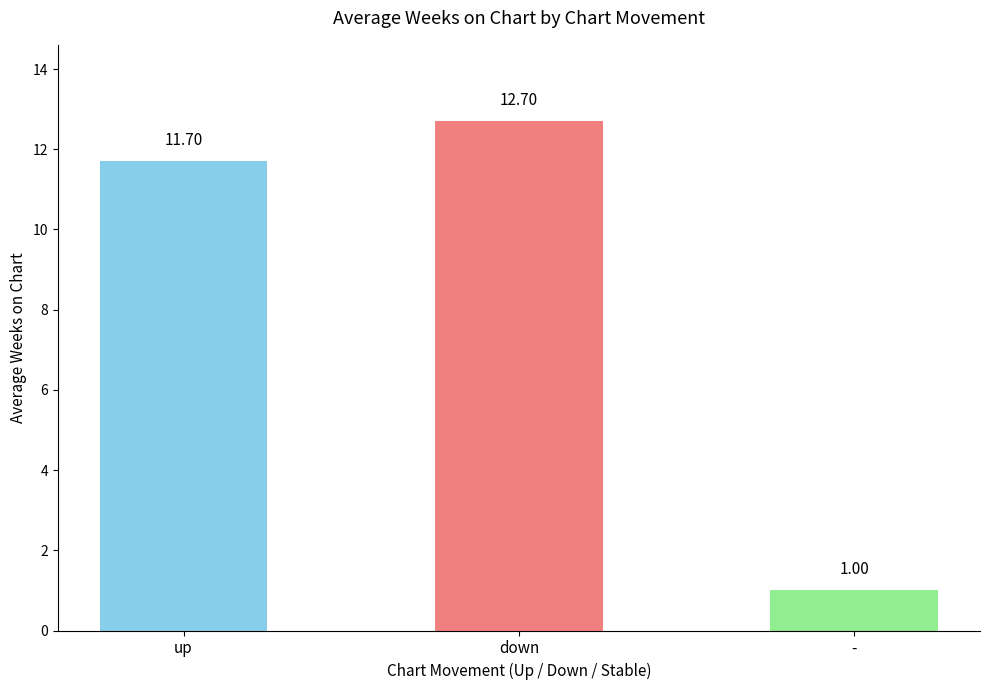

Rank the categories by value from highest to lowest.

down, up, -